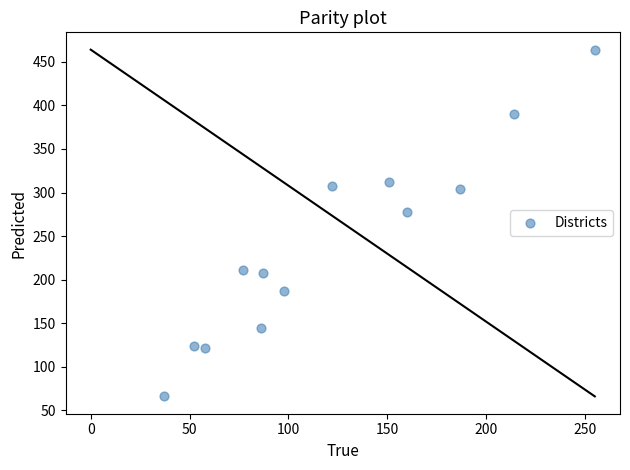

What Y value in the scatter plot is closest to 265?

278